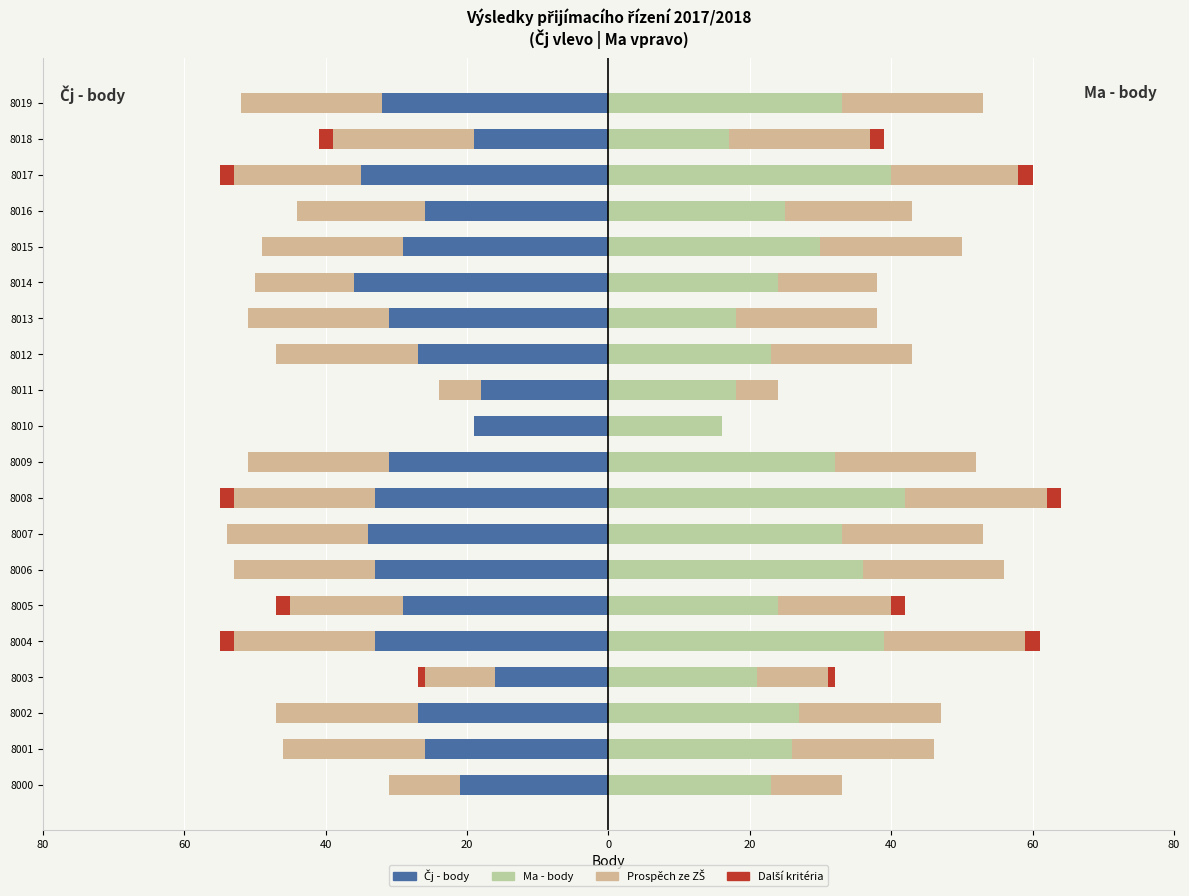

Reading left to right, transcribe all the data shown in this chart.

Čj - body: -21	-26	-27	-16	-33	-29	-33	-34	-33	-31	-19	-18	-27	-31	-36	-29	-26	-35	-19	-32
Prospěch ze ZŠ (L): -10	-20	-20	-10	-20	-16	-20	-20	-20	-20	0	-6	-20	-20	-14	-20	-18	-18	-20	-20
Další kritéria (L): 0	0	0	-1	-2	-2	0	0	-2	0	0	0	0	0	0	0	0	-2	-2	0
Ma - body: 23	26	27	21	39	24	36	33	42	32	16	18	23	18	24	30	25	40	17	33
Prospěch ze ZŠ (R): 10	20	20	10	20	16	20	20	20	20	0	6	20	20	14	20	18	18	20	20
Další kritéria (R): 0	0	0	1	2	2	0	0	2	0	0	0	0	0	0	0	0	2	2	0